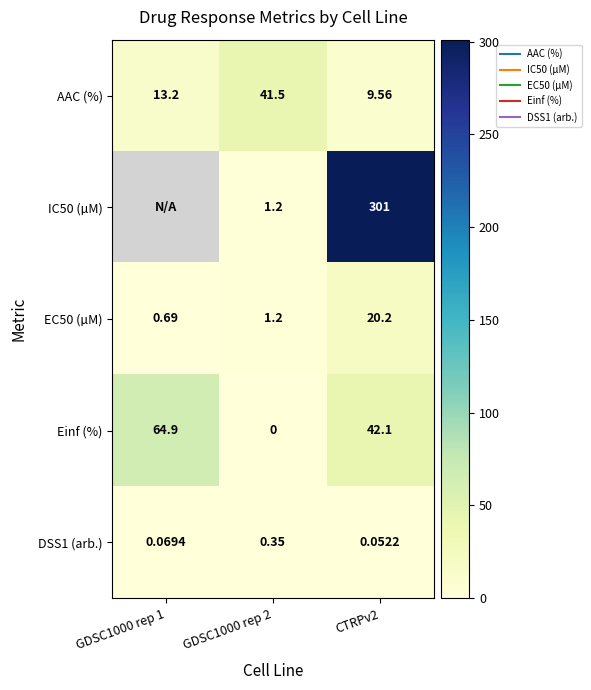

Is the value of IC50 (µM) at CTRPv2 greater than the value of AAC (%) at CTRPv2?

Yes